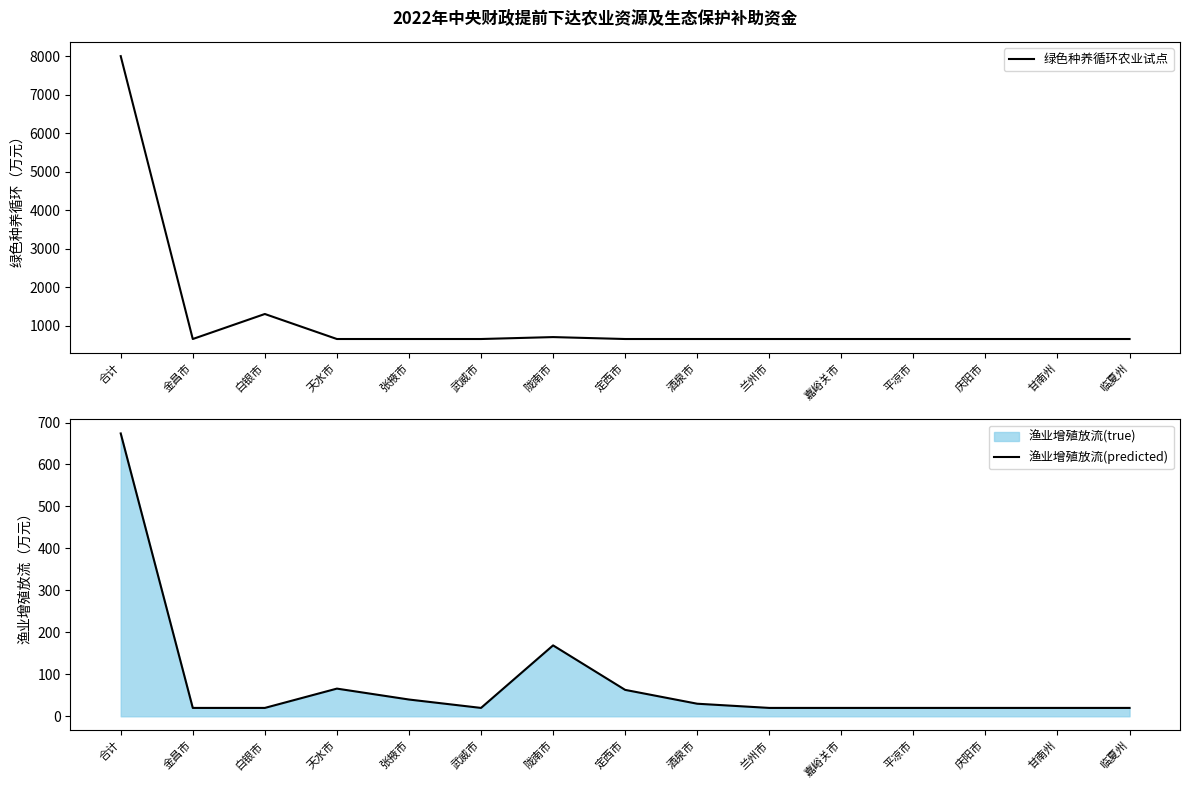

At which category does 渔业增殖放流(predicted) reach its first local peak?

天水市